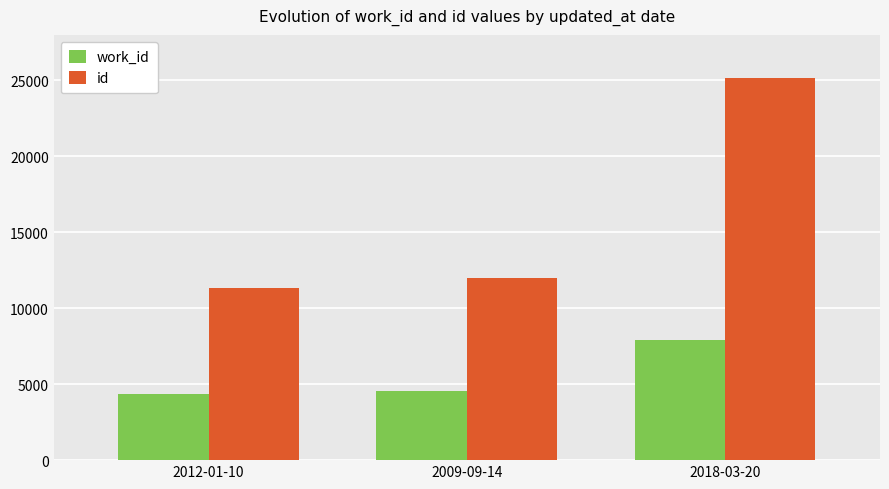

What is the difference between the second highest and minimum values in the work_id series?

216